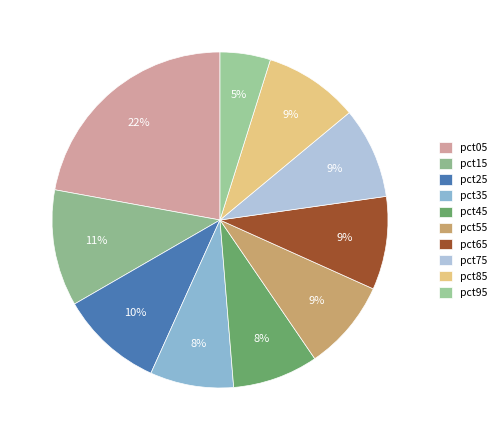

Count the number of slices in the pie.

10